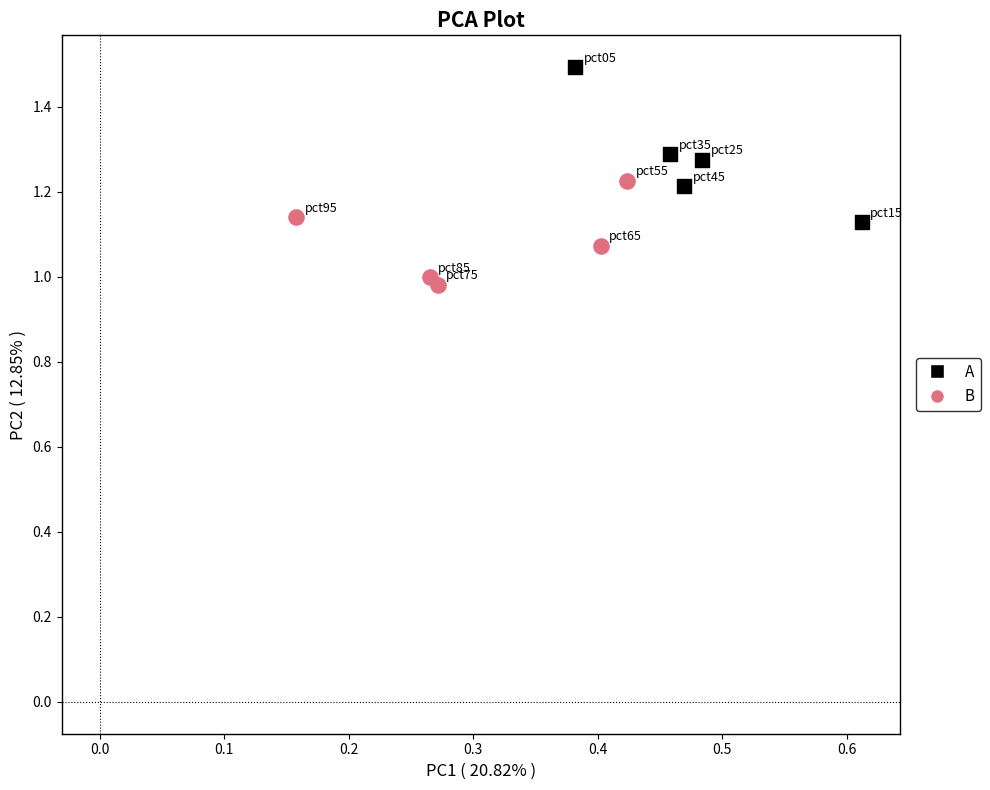

Which series contains the lowest Y value?

B